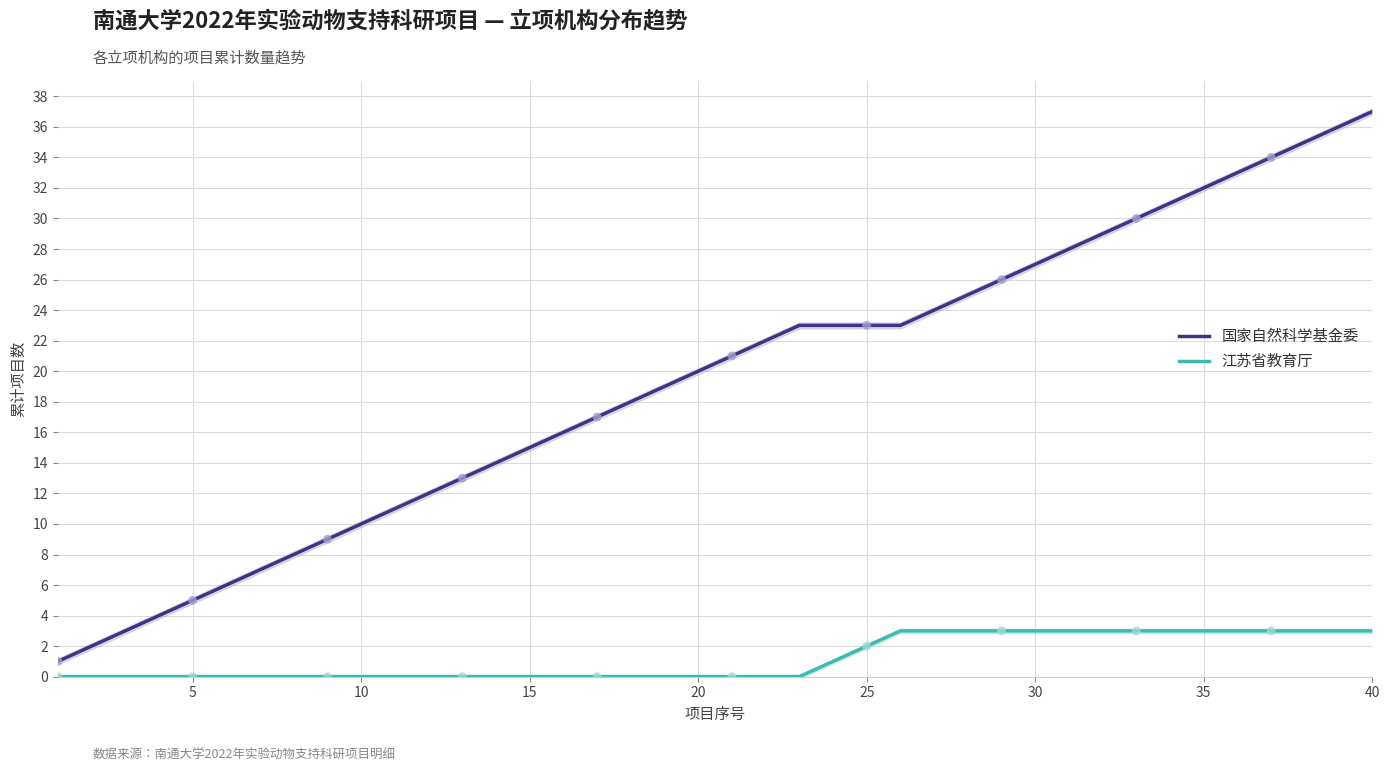

Which series reaches the minimum Y coordinate?

江苏省教育厅